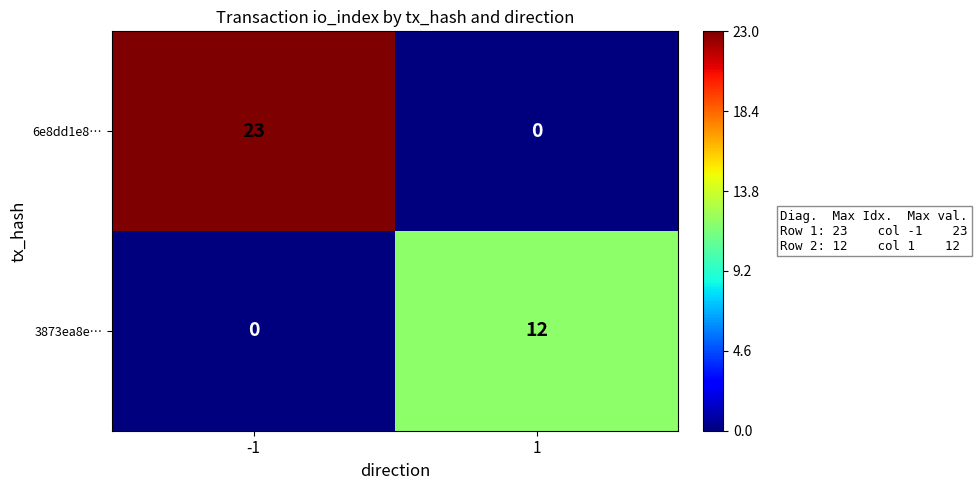

What is the average value of the 6e8dd1e8… series?

12